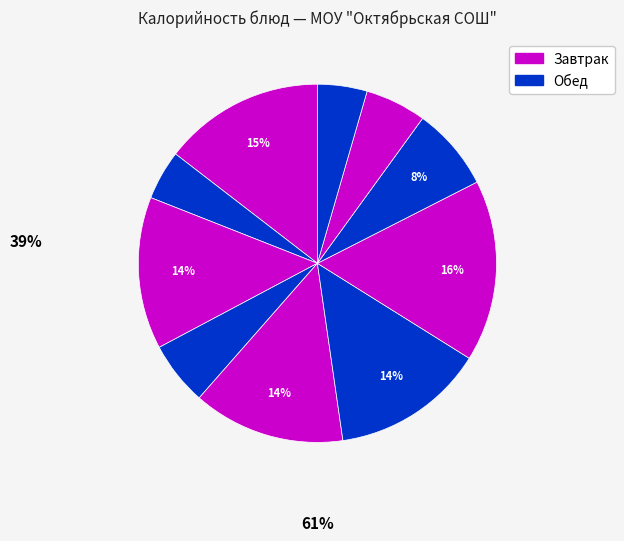

How many segments does this pie chart have?

10